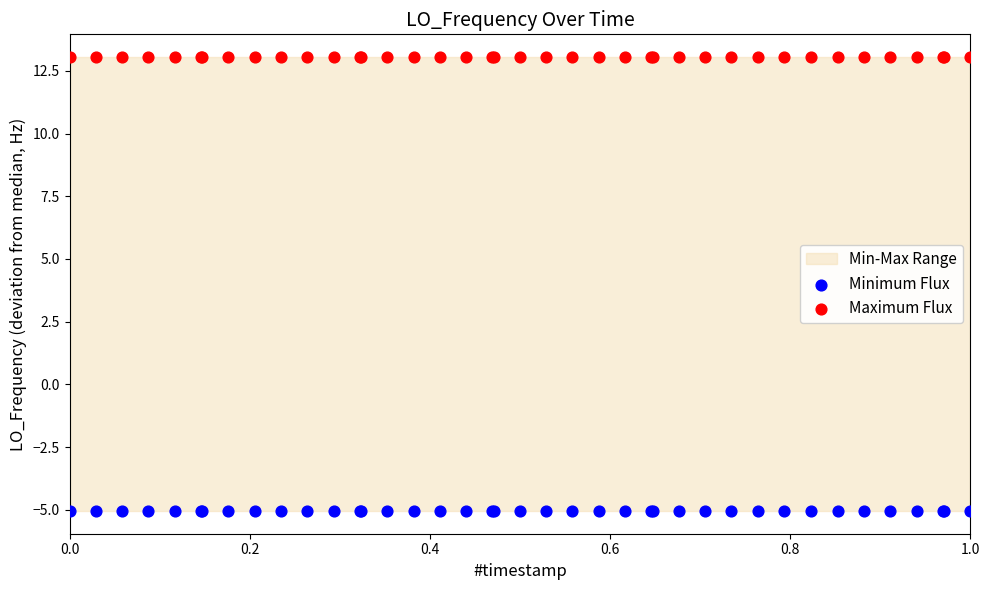

Which series reaches the maximum Y coordinate?

Maximum Flux